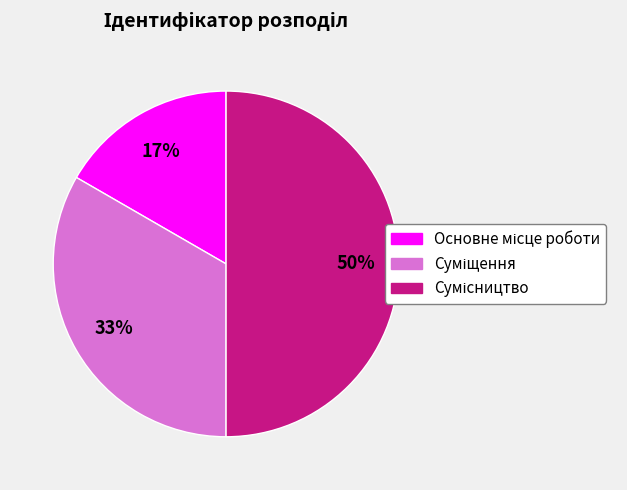

To the nearest percent, what is the difference between the largest and smallest slice percentages?

33%